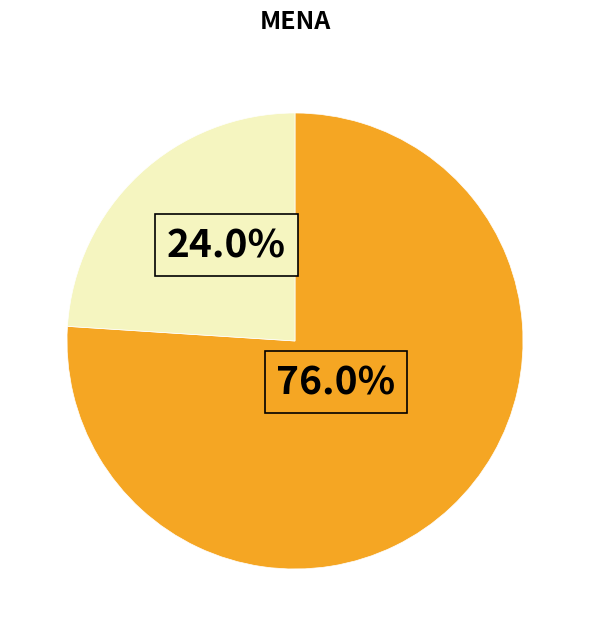

Count the number of slices in the pie.

2